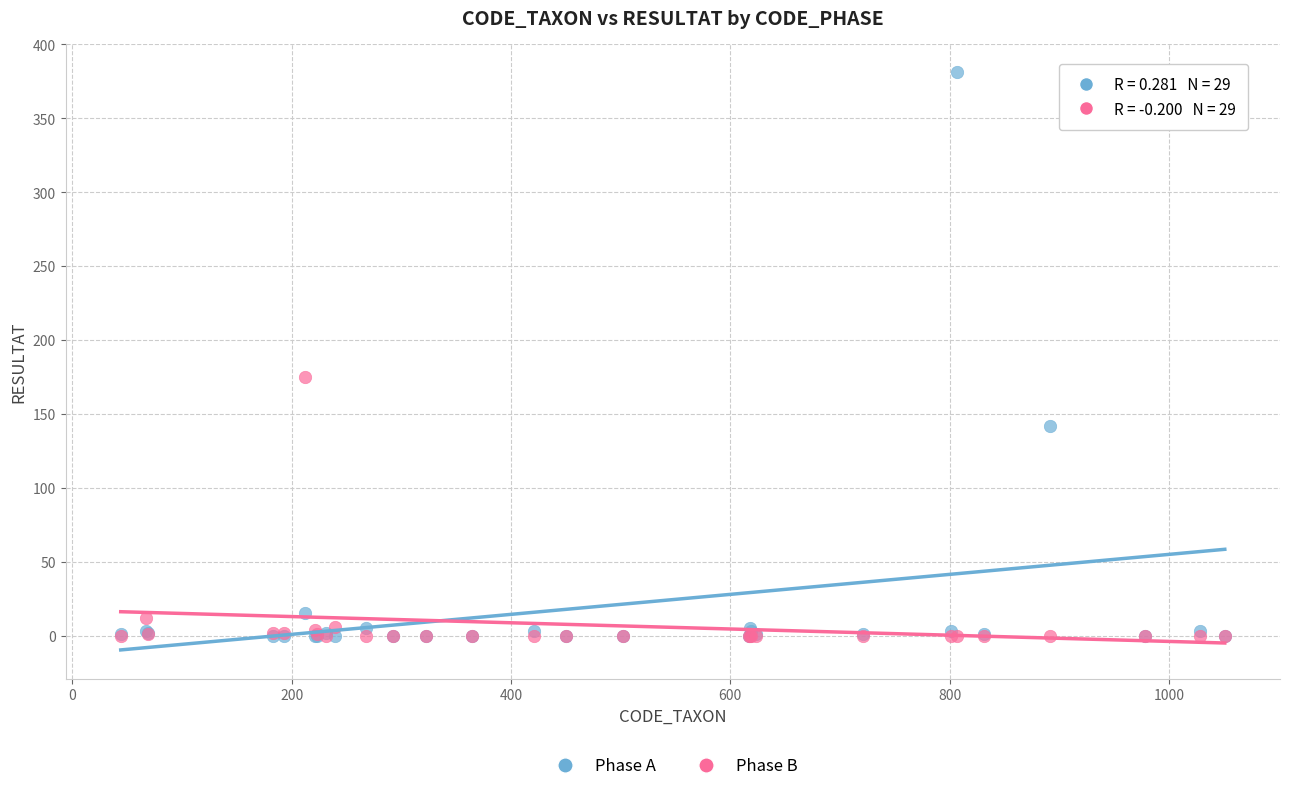

Across all series, what Y value is closest to 190?

175